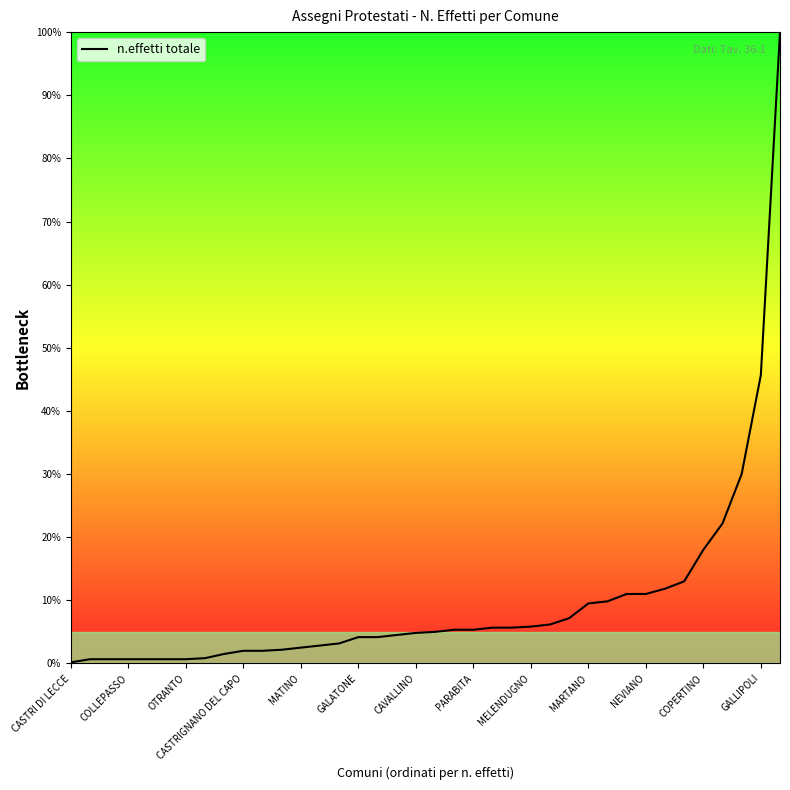

What is the maximum value shown in the chart?

100.0